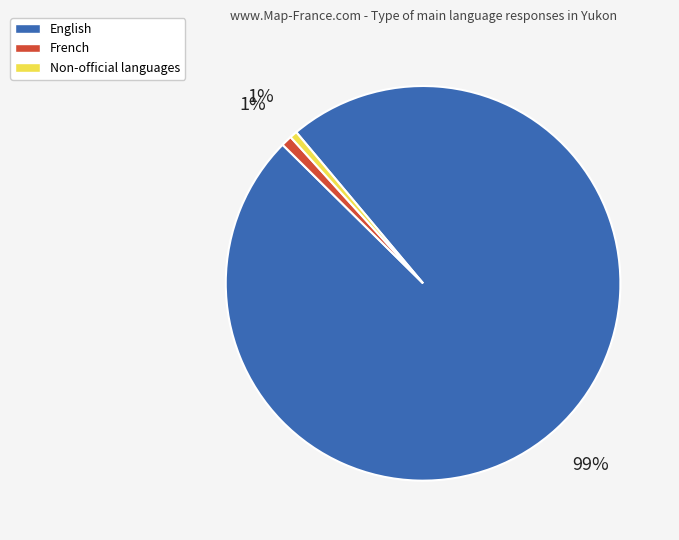

Is it true that English is 99% of the pie?

True